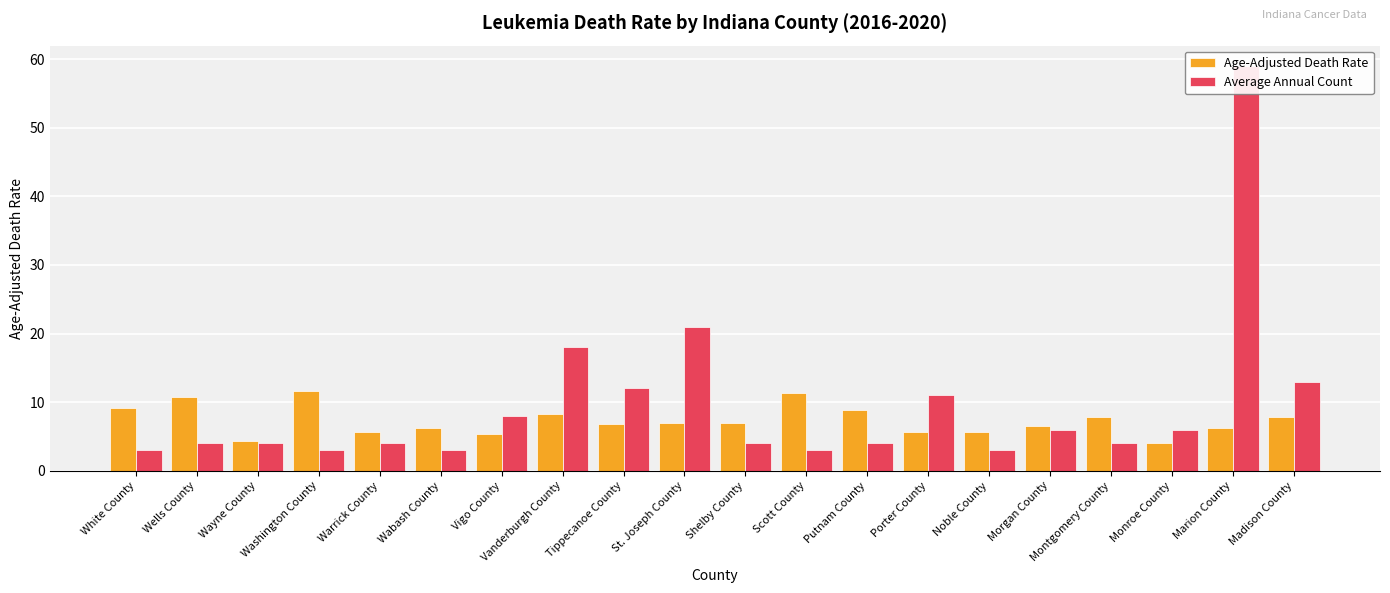

What position from the right is Warrick County?

16